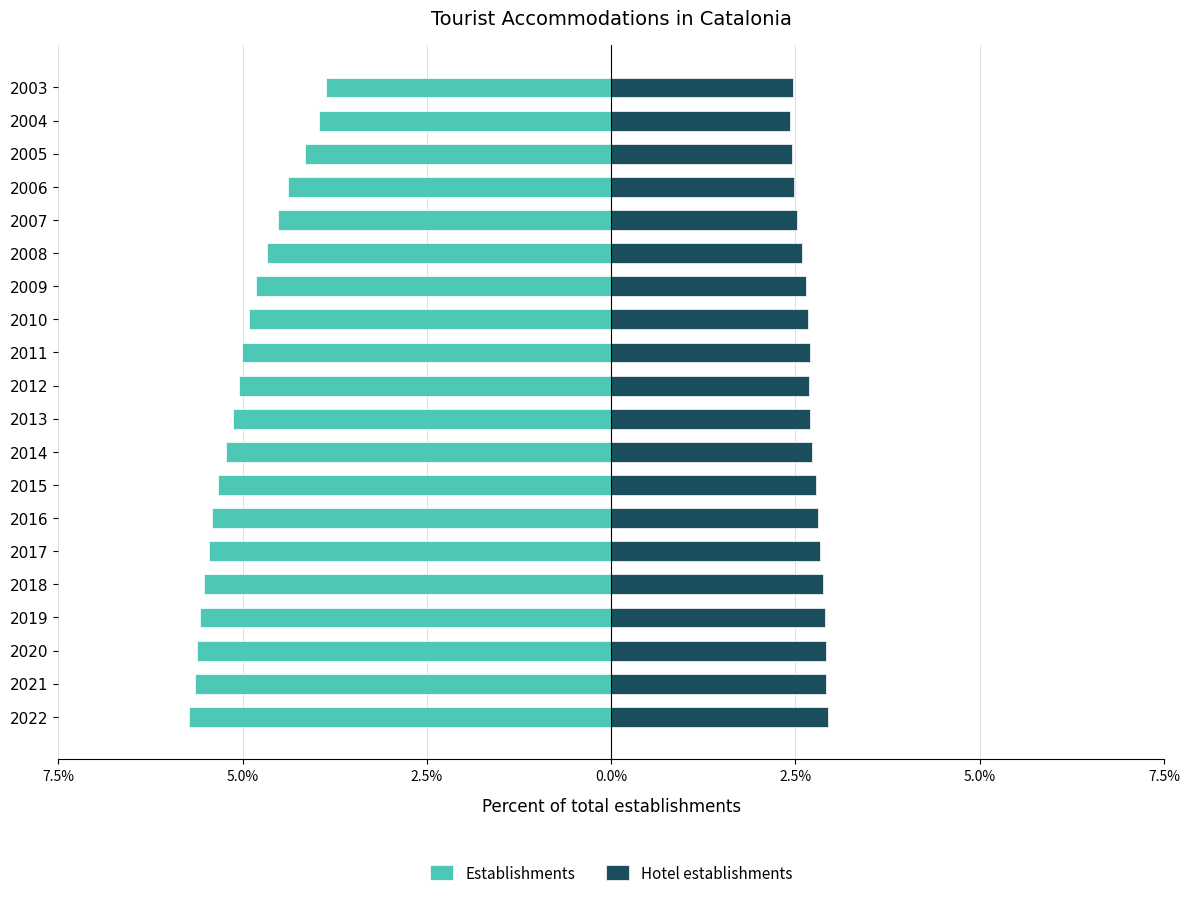

Are the bars grouped side by side (vs. stacked)?

Yes